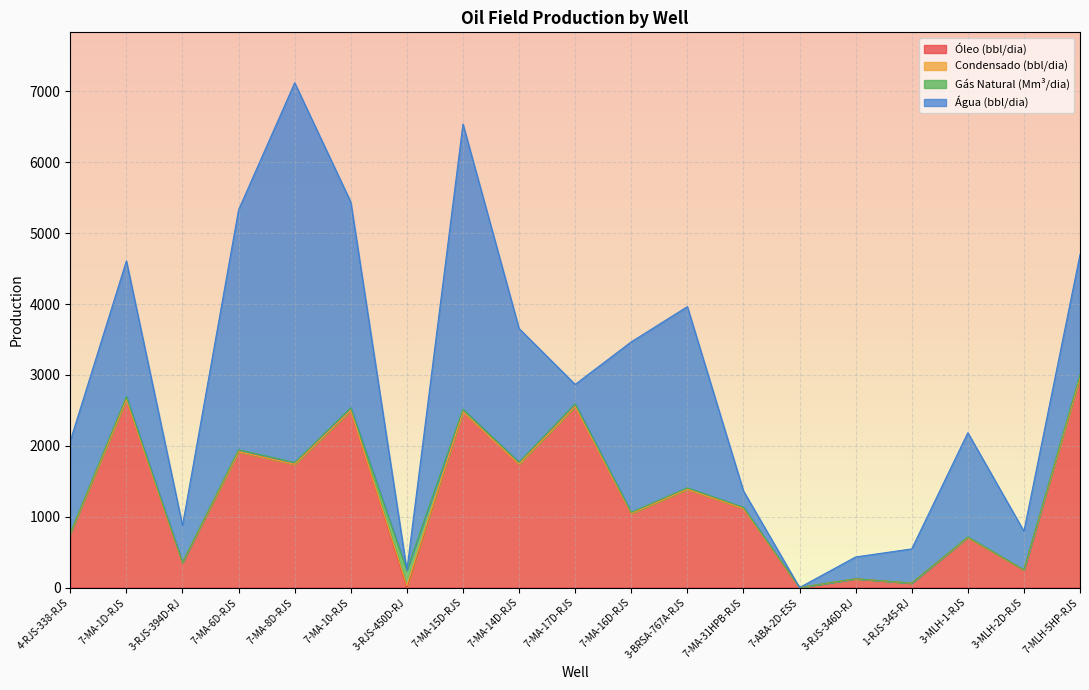

Reading left to right, list all the values displayed in this chart.

Óleo (bbl/dia): 756.8	2654.1	348.4	1916.3	1738.2	2500.1	0.0	2479.6	1742.2	2555.1	1045.4	1386.3	1115.9	0.0	122.2	61.6	706.2	247.2	2963.9
Condensado (bbl/dia): 0.0	0.0	0.0	0.0	0.0	0.0	26.2	0.0	0.0	0.0	0.0	0.0	0.0	0.0	0.0	0.0	0.0	0.0	0.0
Gás Natural (Mm³/dia): 11.1	38.9	5.1	28.1	25.5	36.6	218.2	36.3	25.5	37.4	15.3	20.3	16.4	0.0	2.2	0.7	7.5	3.4	39.5
Água (bbl/dia): 1301.7	1915.7	521.0	3385.7	5357.1	2902.6	0.0	4022.9	1886.5	273.6	2405.5	2556.2	230.8	0.0	306.7	482.7	1470.6	544.4	1695.9